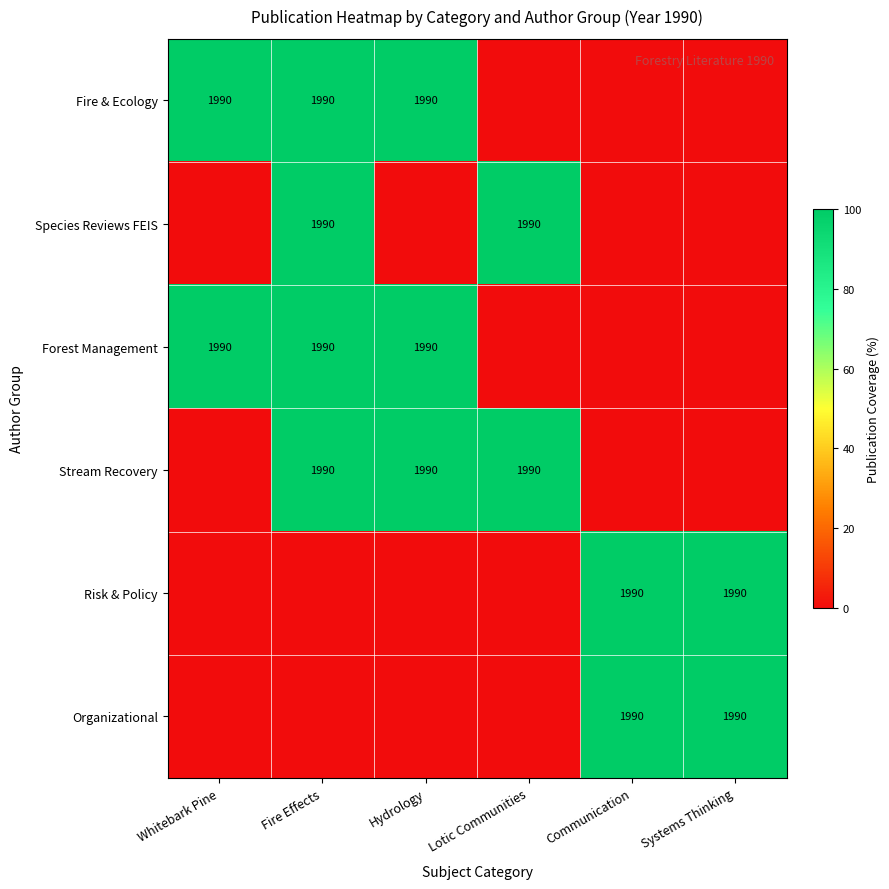

The value of Species Reviews FEIS at Lotic Communities is 2752. True or false?

False